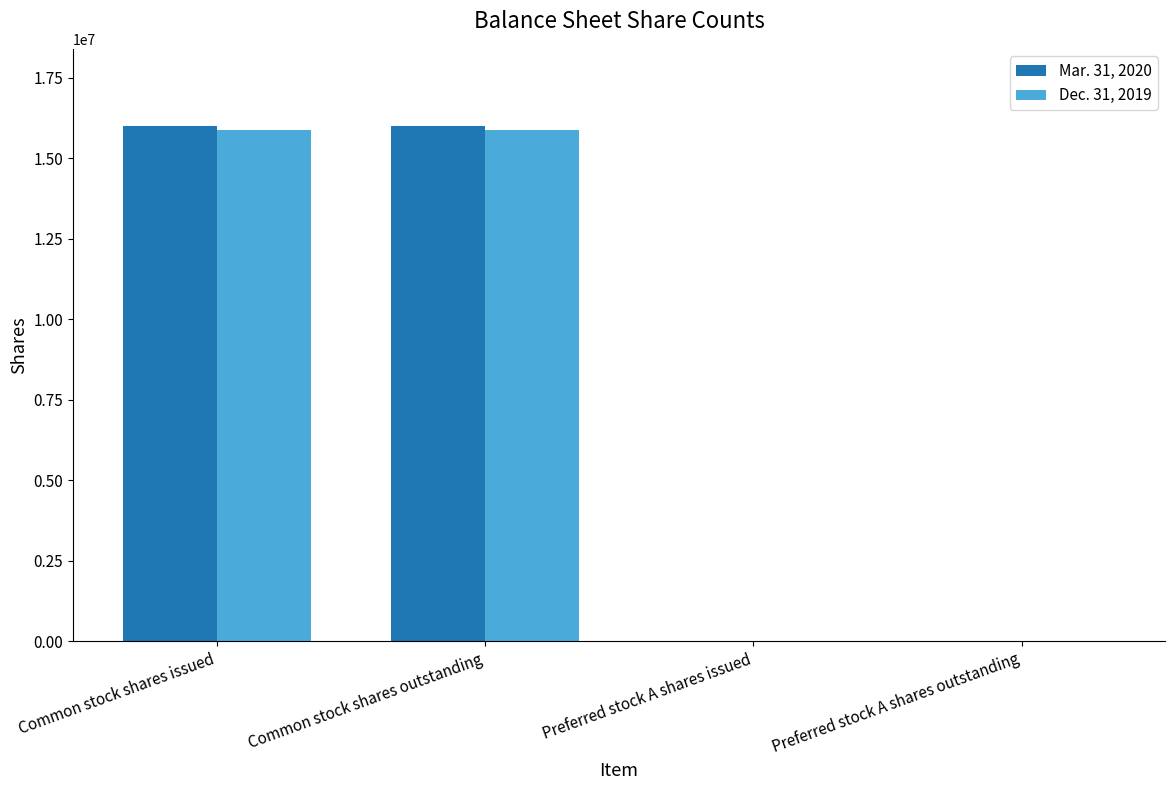

What is the highest value of the Dec. 31, 2019 series?

15873128